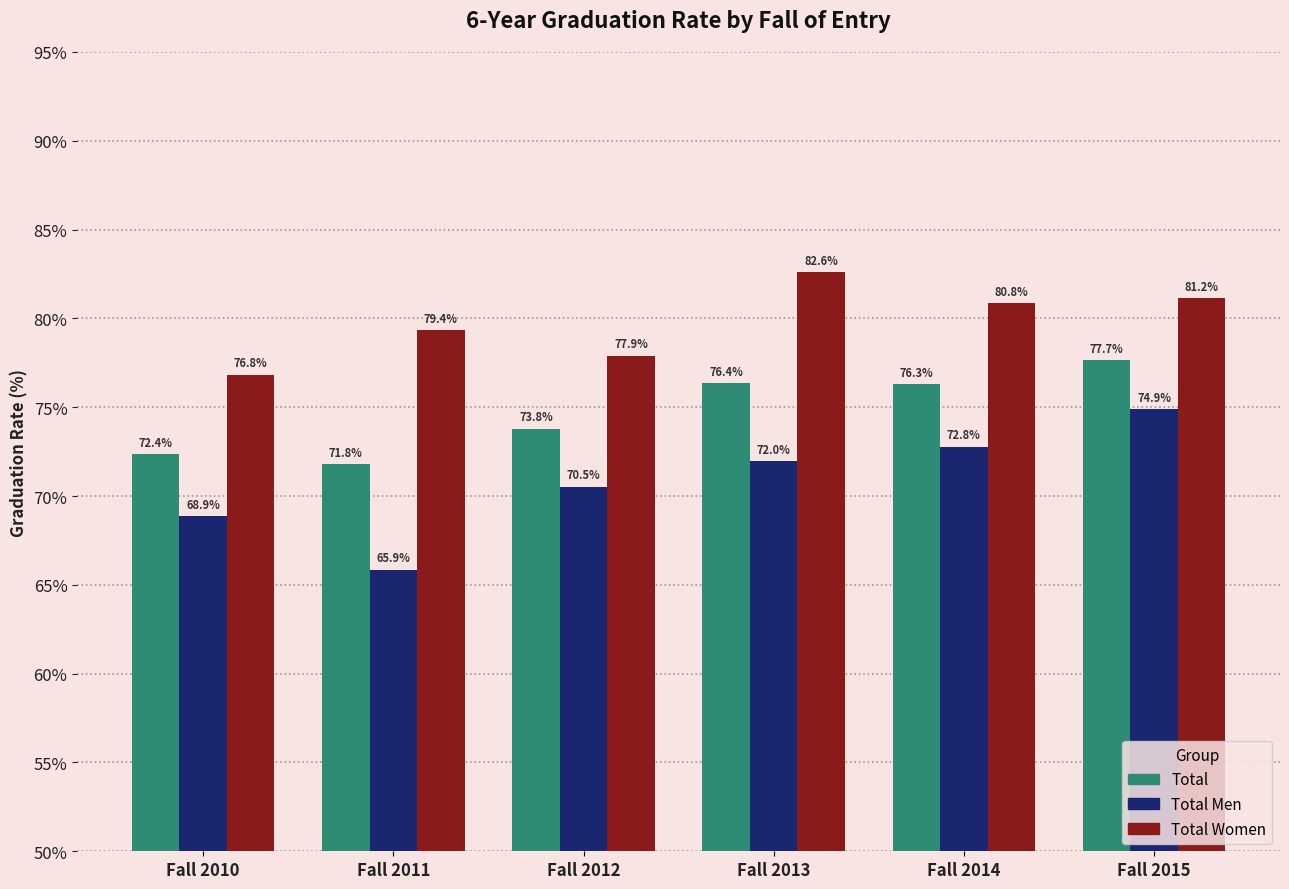

What is the difference between the highest and lowest values at Fall 2011?

13.5